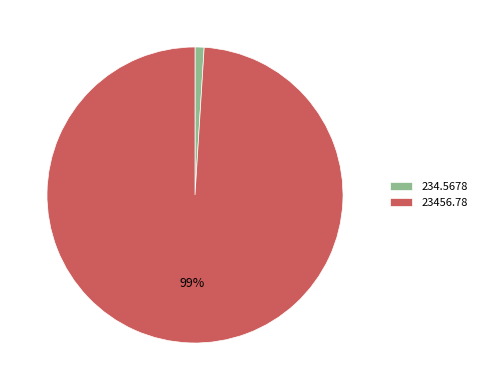

To the nearest percent, what portion does 23456.78 represent?

99%